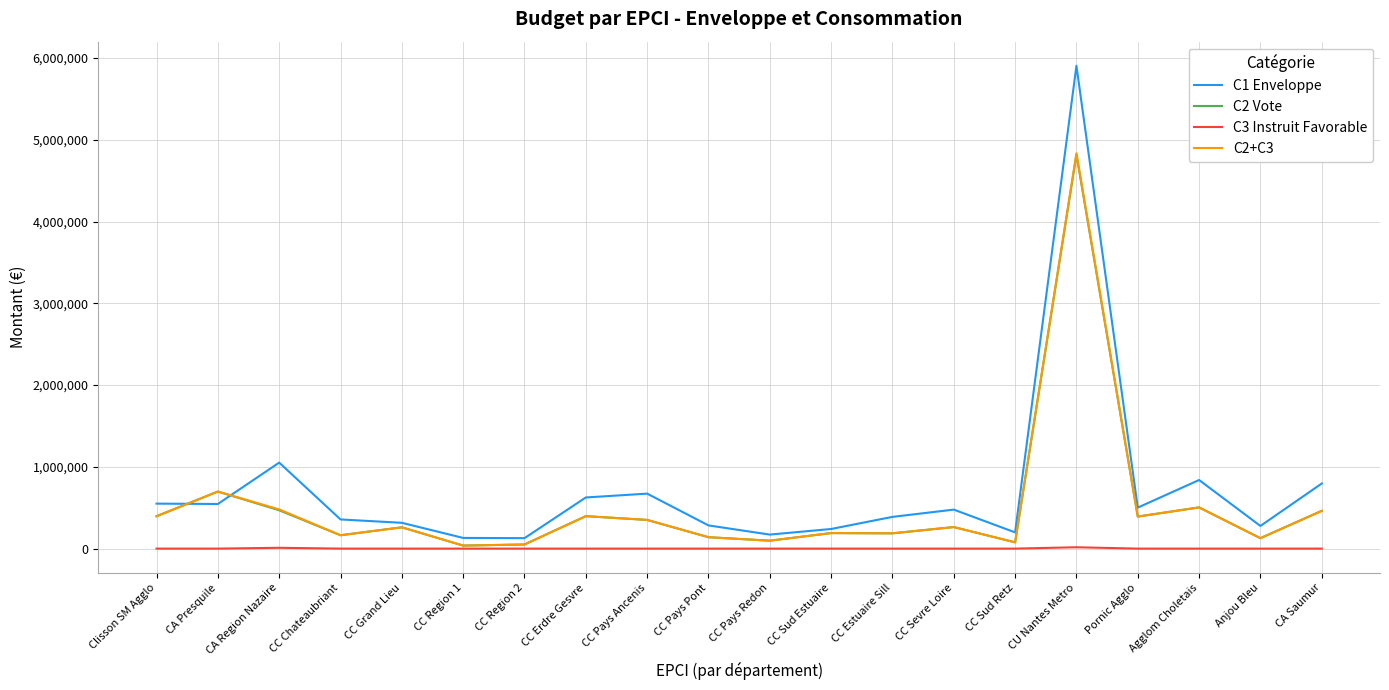

What is the highest value of the C2 Vote series?

4819000.0